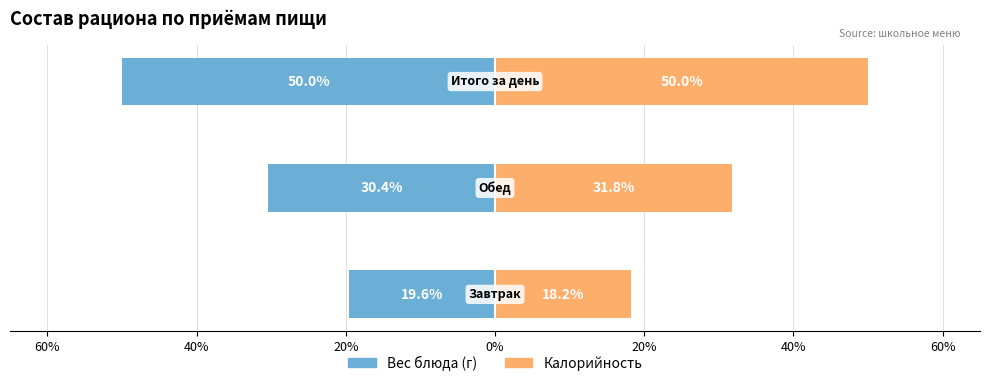

List the series in order of their overall mean, lowest first.

Вес блюда (г), Калорийность